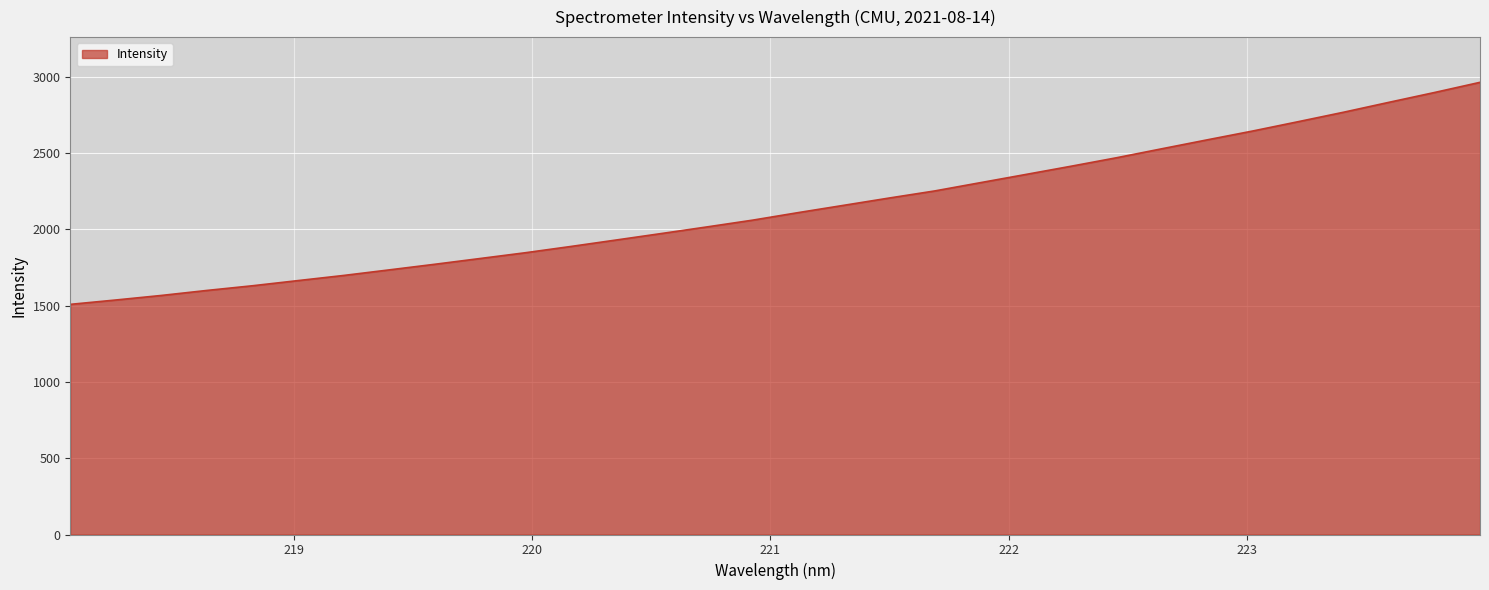

What is the difference between the maximum and minimum values?

1454.8